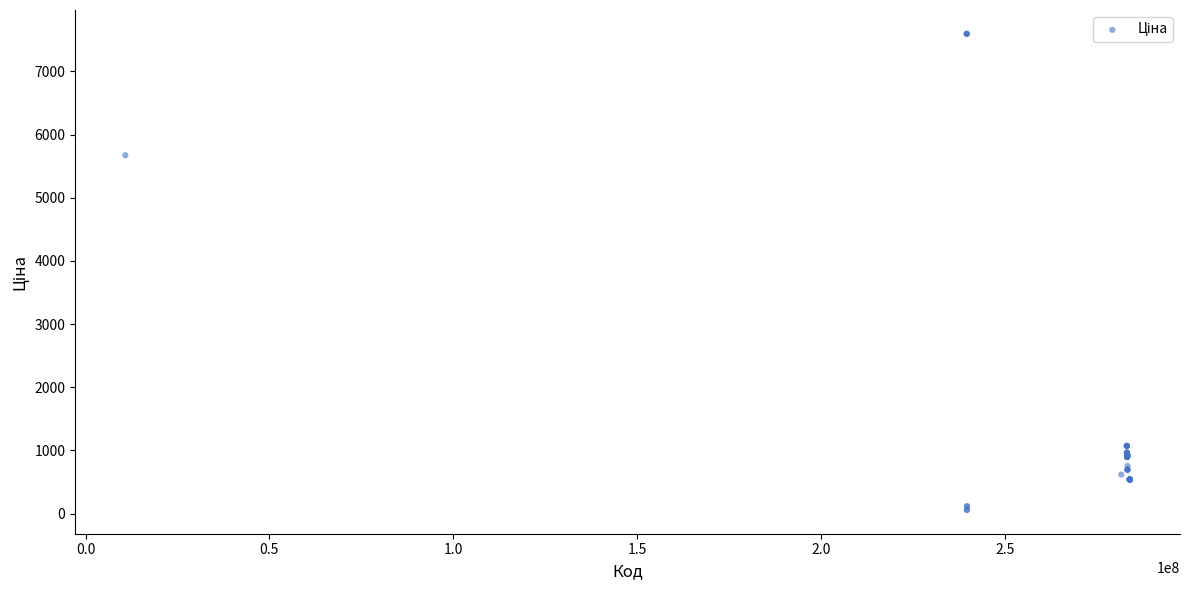

What Y value in the scatter plot is closest to 3826?

5673.8